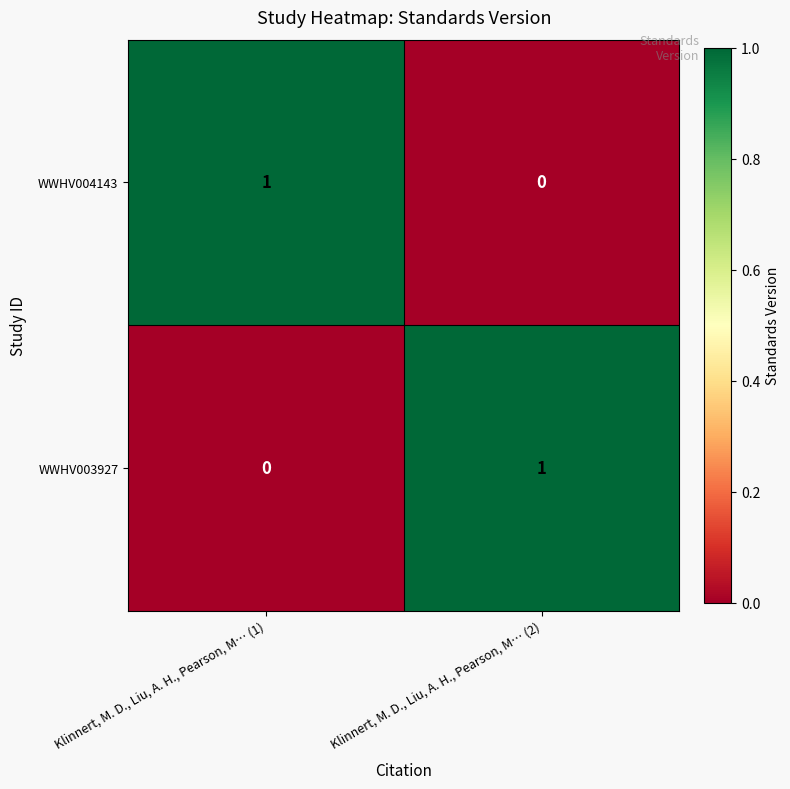

Is it true that WWHV003927 equals 2 at Klinnert, M. D., Liu, A. H., Pearson, M… (2)?

False